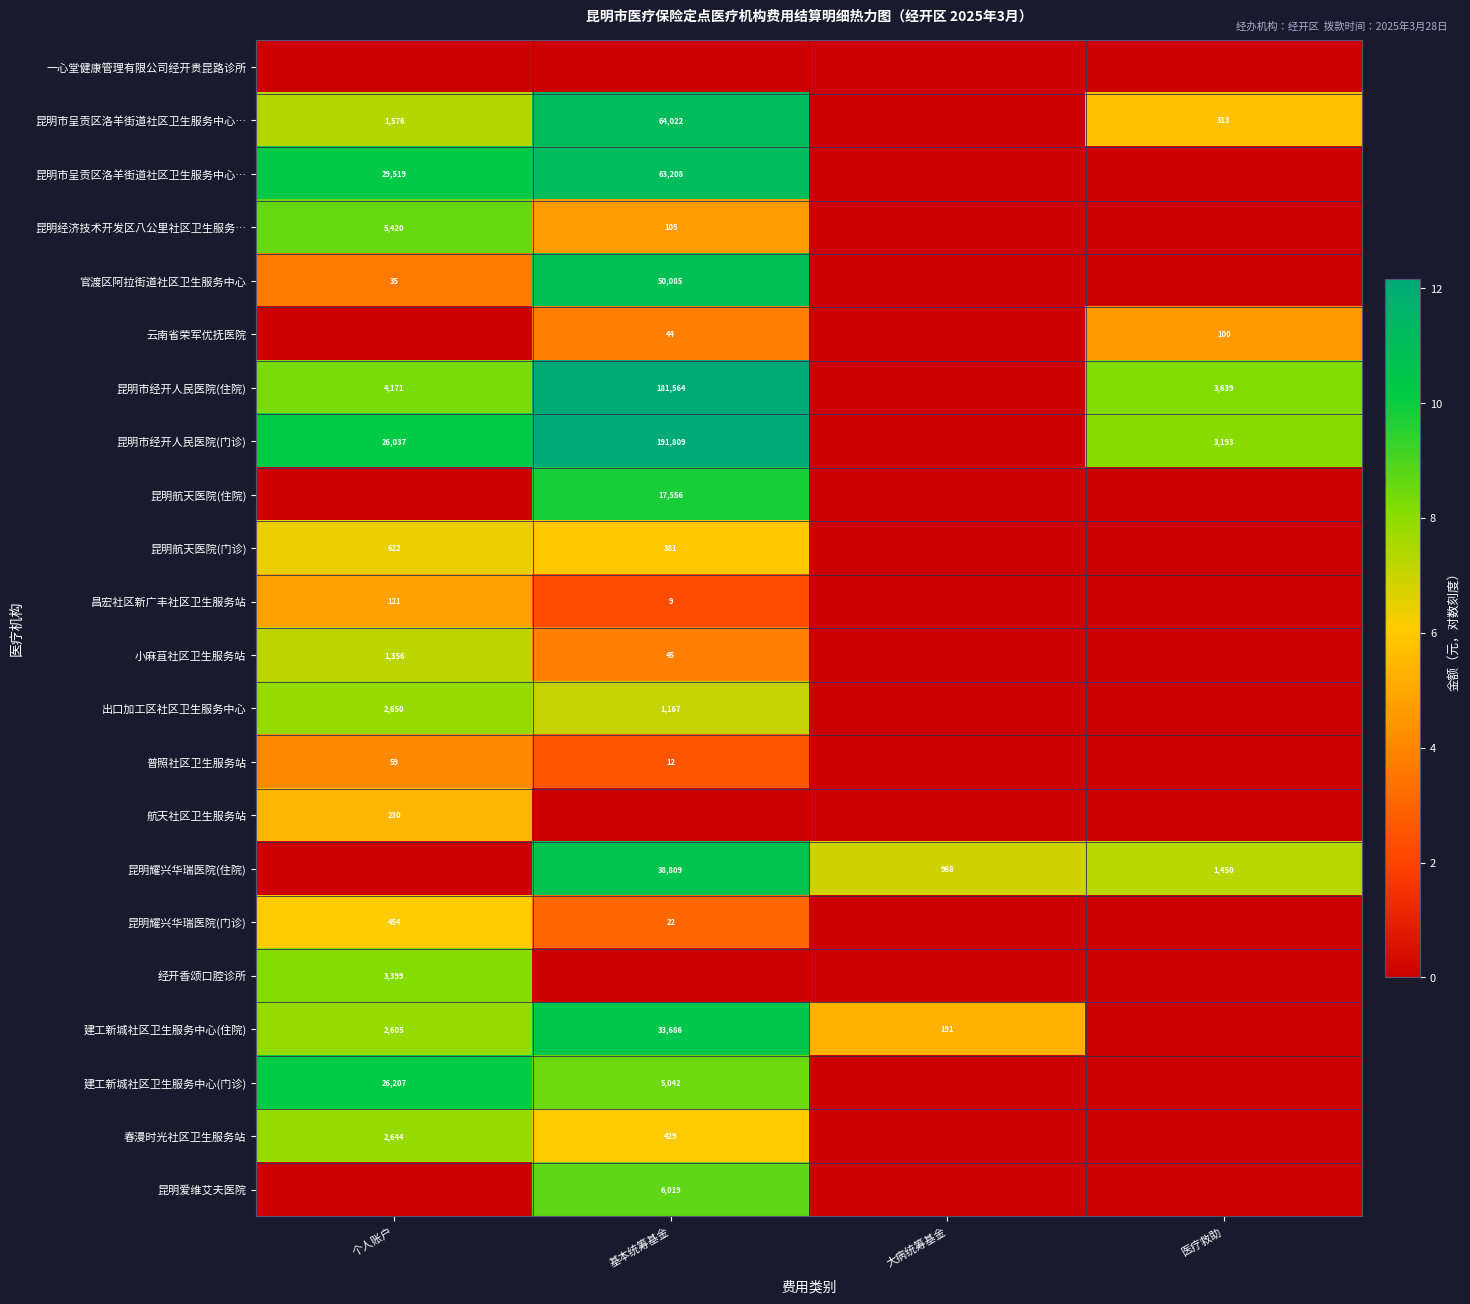

Between 基本统筹基金 and 大病统筹基金, which is larger?

基本统筹基金